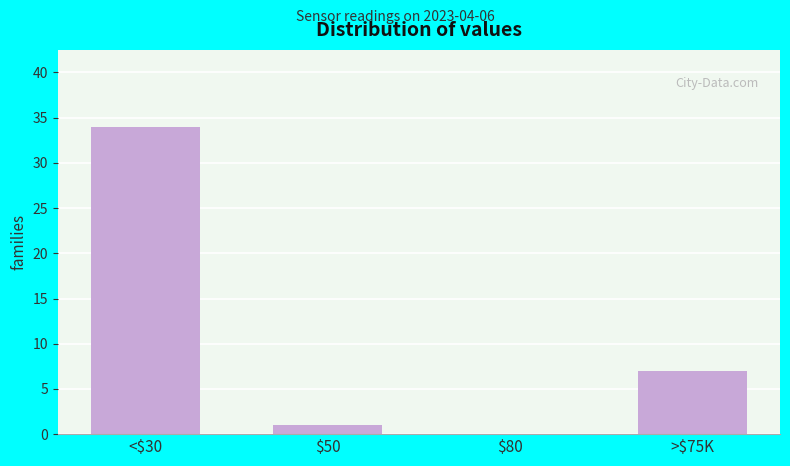

What is the sum of all values?

42